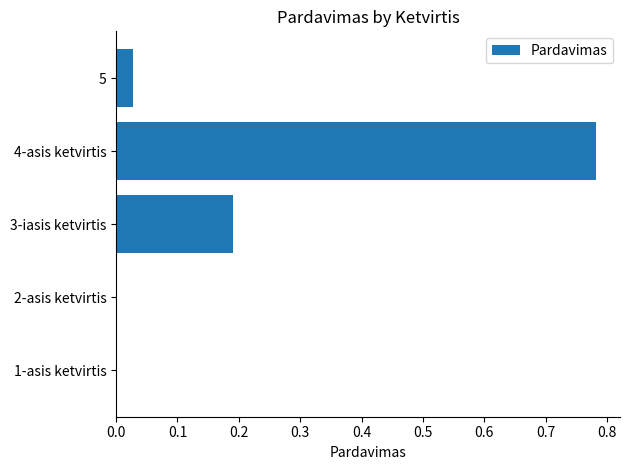

The chart shows a value of -0.3 at 2-asis ketvirtis. True or false?

False